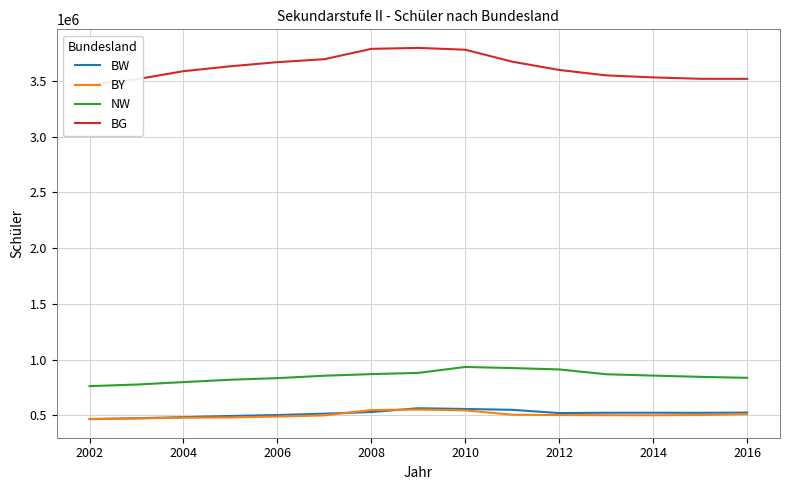

What is the value of the BY point at the 14th from the left?

503872